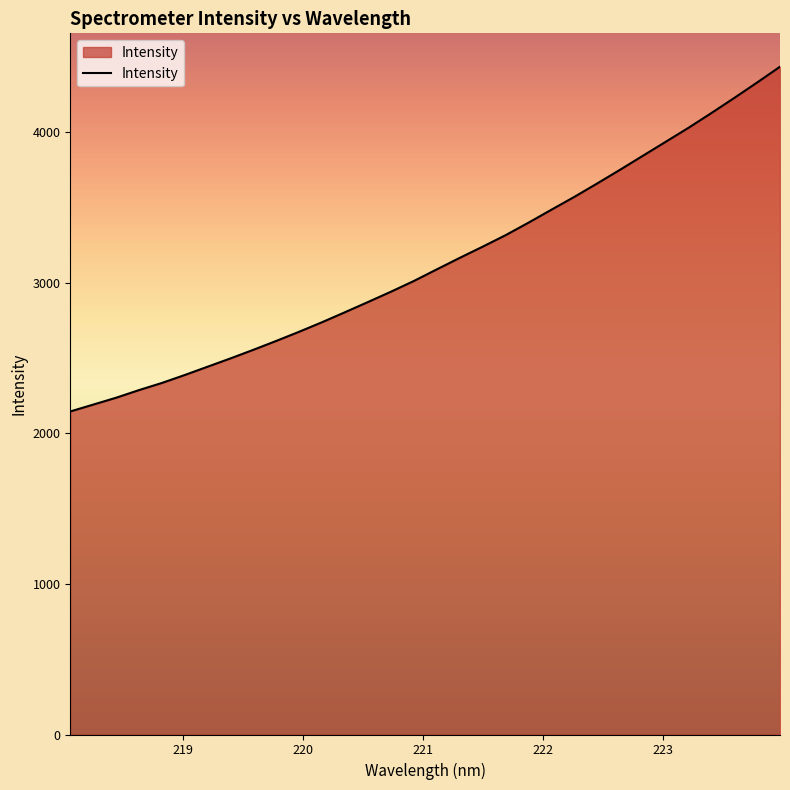

What is the difference between the maximum and minimum values?

2288.5